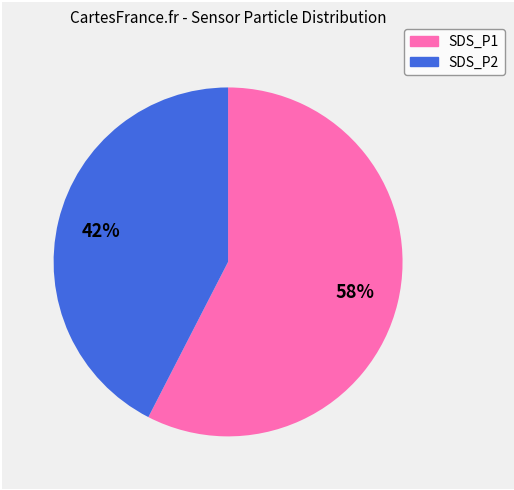

To the nearest percent, what percentage of the pie is SDS_P1?

58%